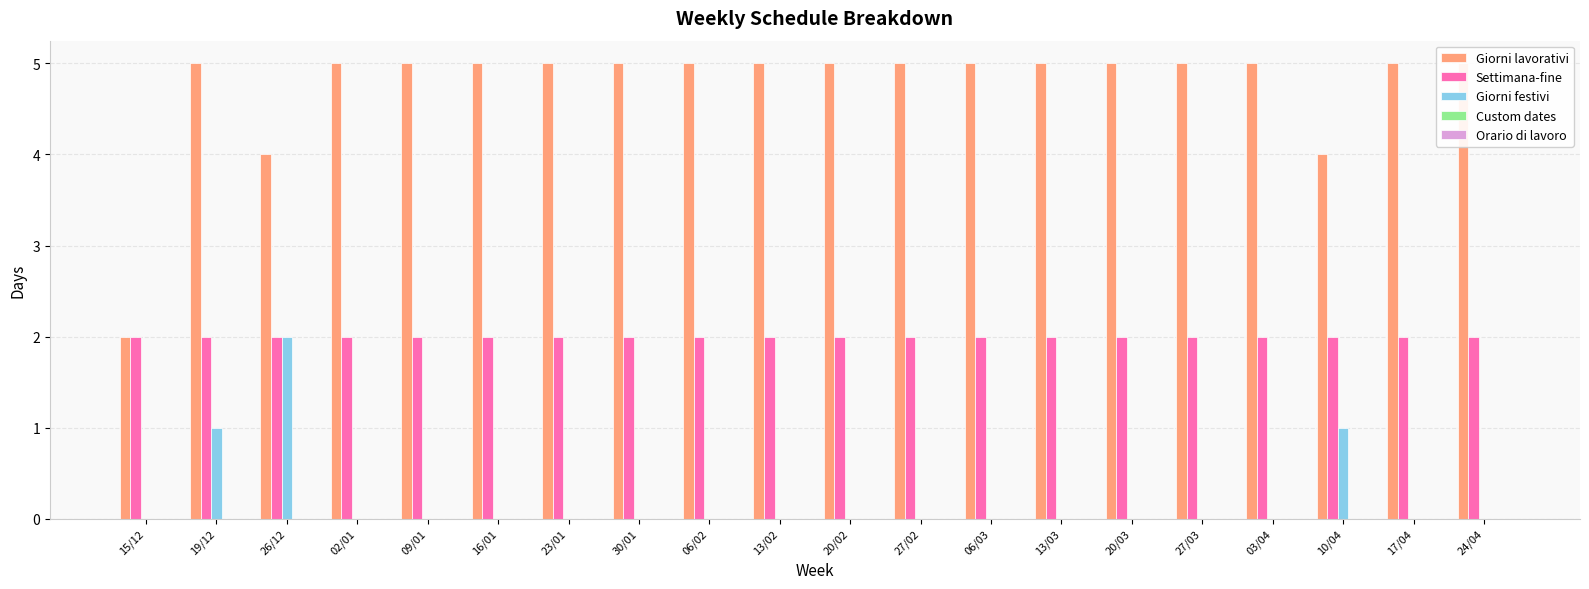

Is the value of Giorni lavorativi at 15/12 greater than the value of Giorni festivi at 20/03?

Yes